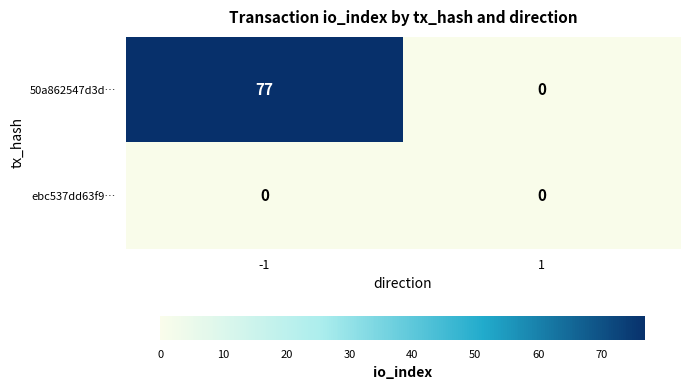

Is it true that 50a862547d3d… equals 107 at -1?

False